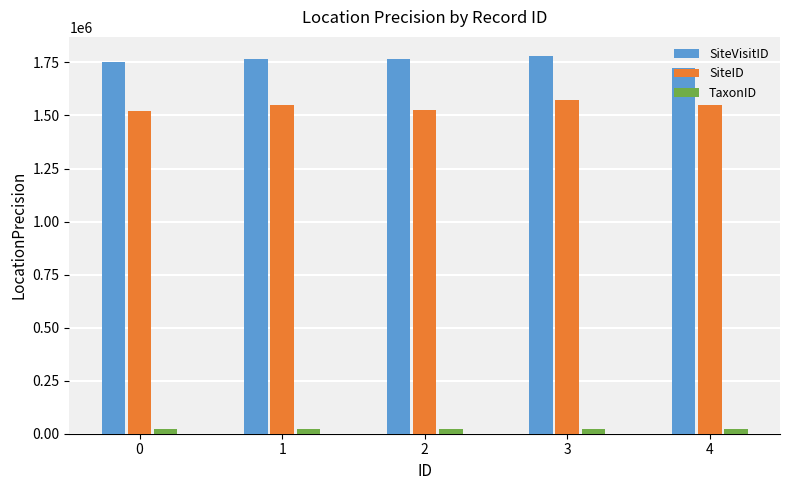

Does the chart contain any negative values?

No